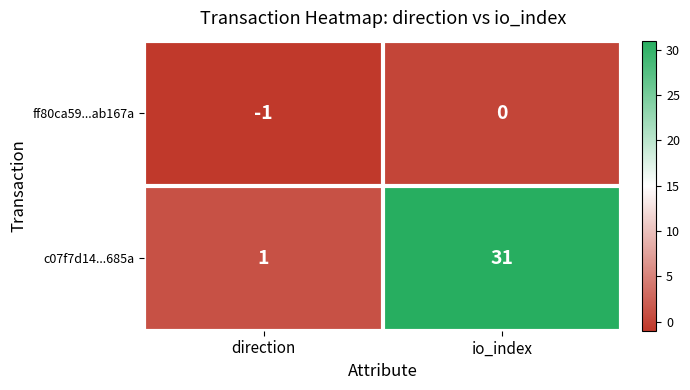

What is the difference between the c07f7d14...685a values at direction and io_index?

30